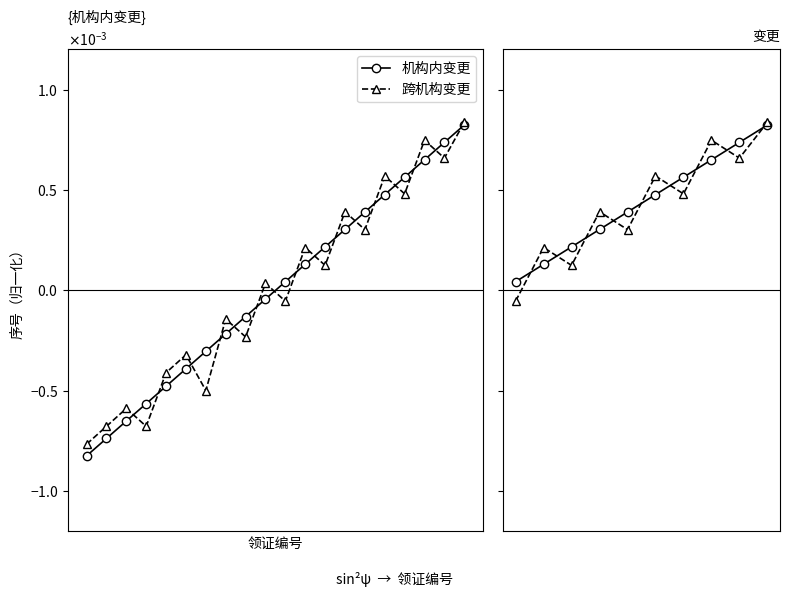

Which series has the largest total across all categories?

机构内变更